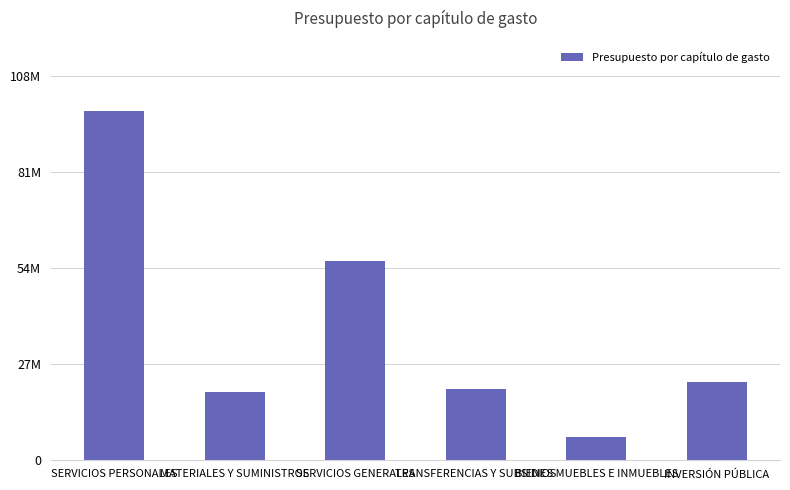

At which label is the value closest to 52419251?

SERVICIOS GENERALES